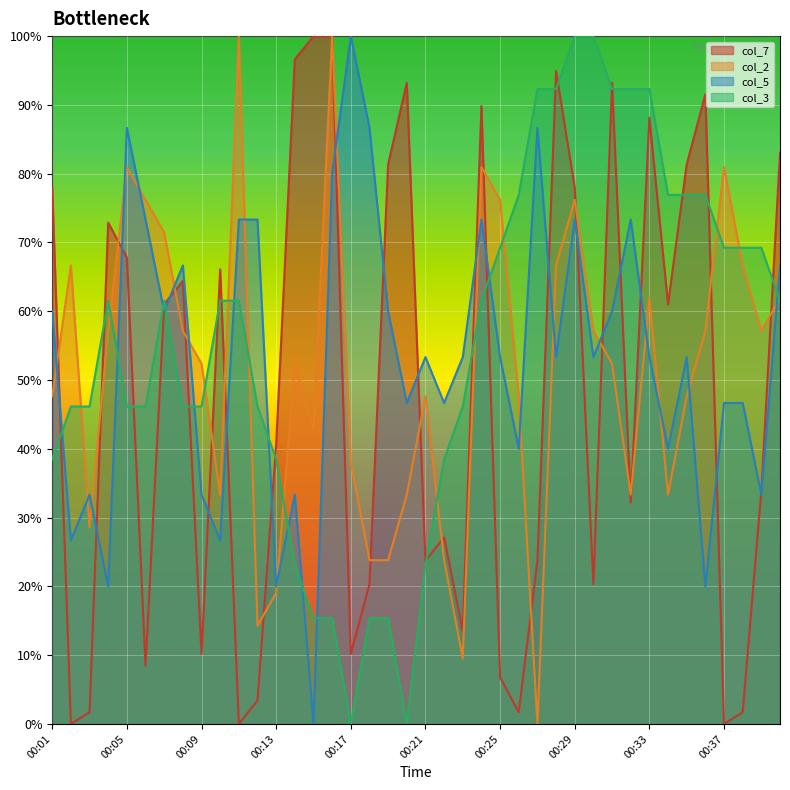

Which series ends up on top after the final intersection of col_5 and col_7?

col_7